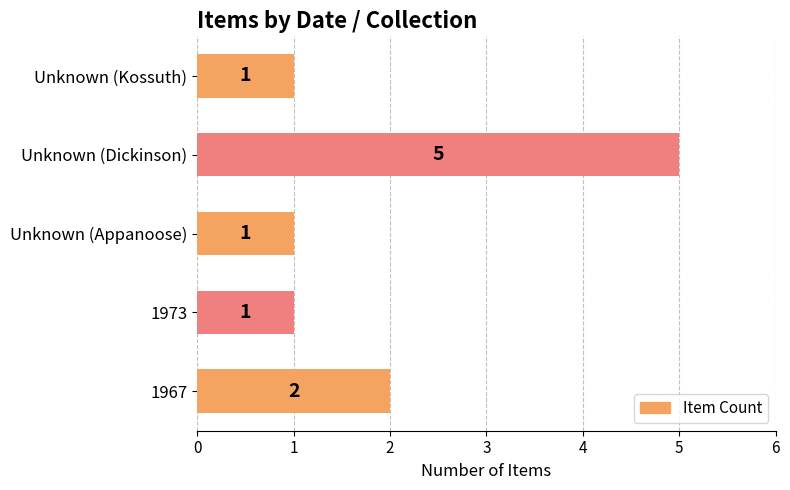

At which category does the chart reach its peak across all series?

Unknown (Dickinson)